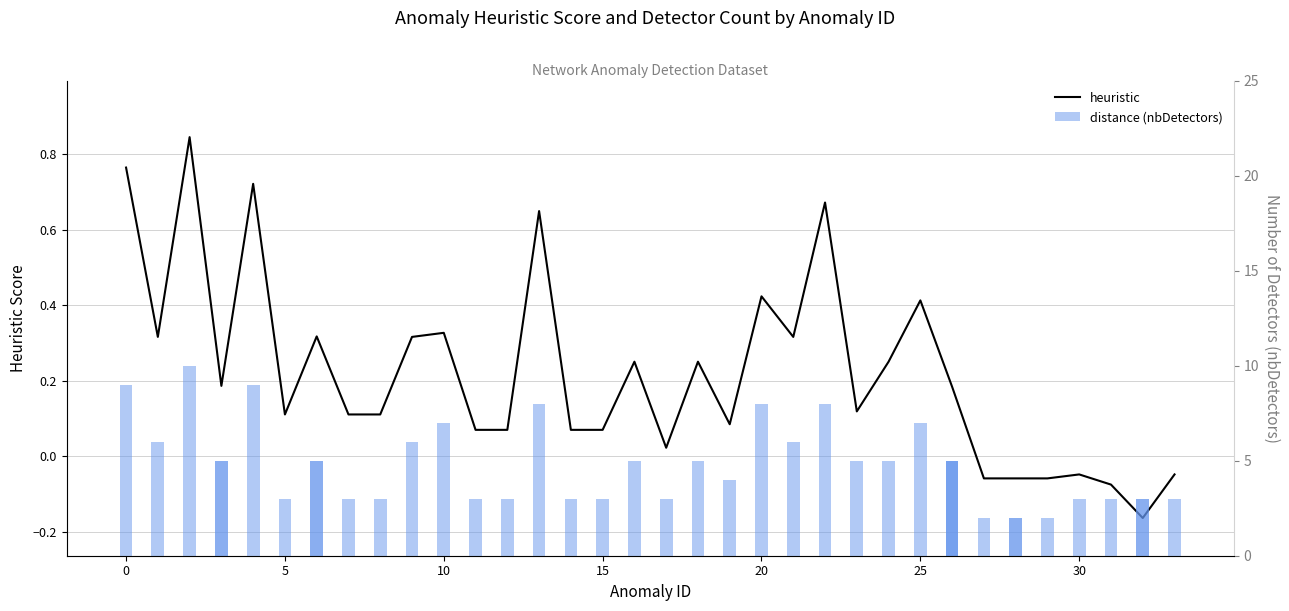

Rank the series at 10 from highest to lowest value.

distance (nbDetectors), heuristic